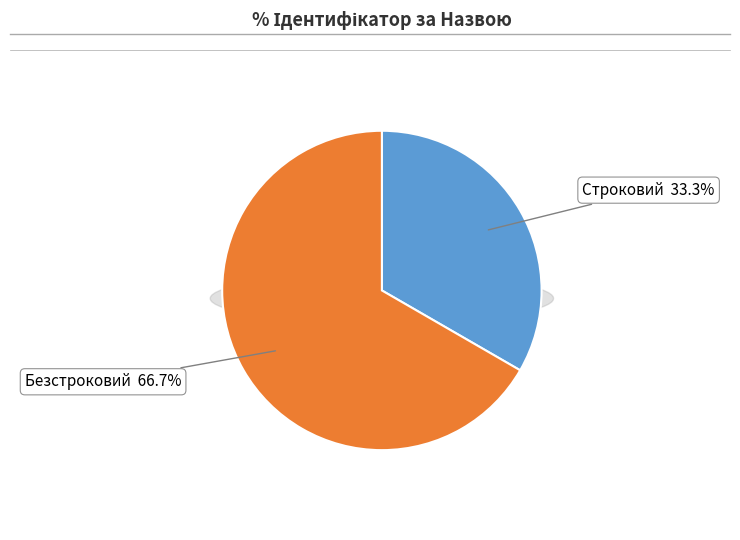

True or false: Строковий accounts for 18% of the total.

False